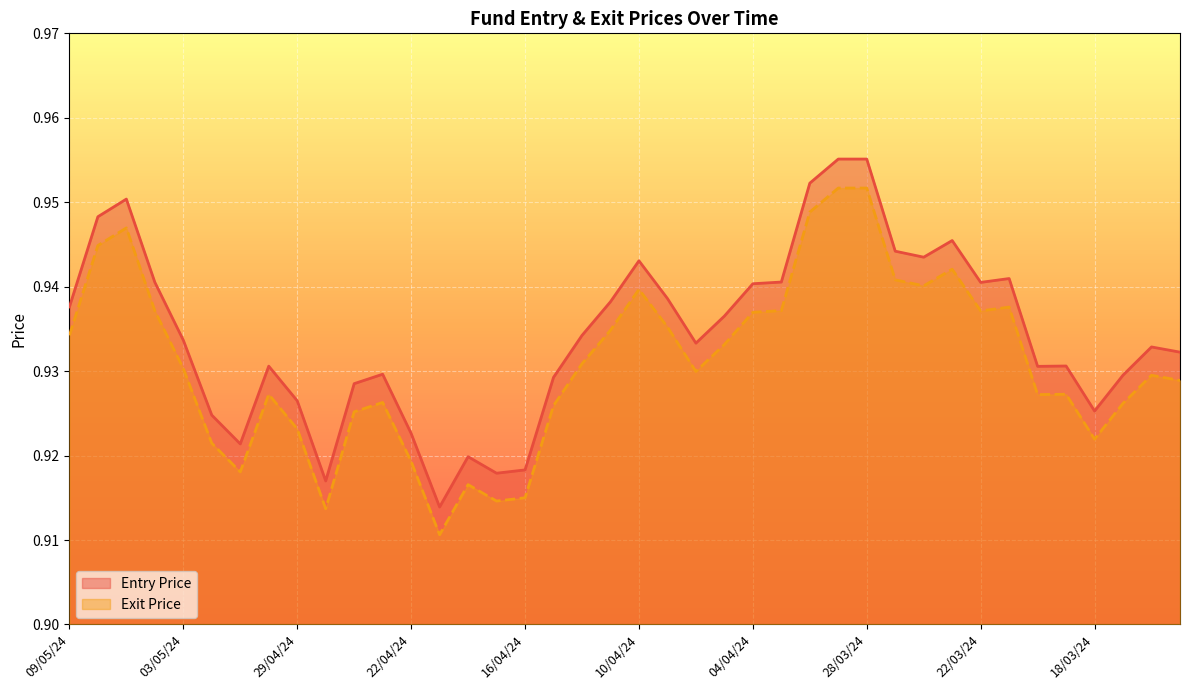

True or false: Exit Price and Entry Price cross at least once.

False